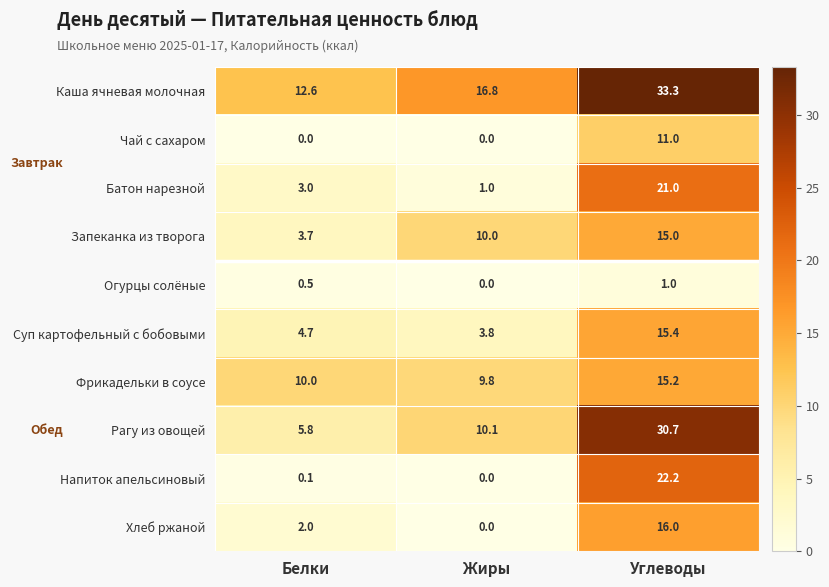

How many series are shown in this chart?

10